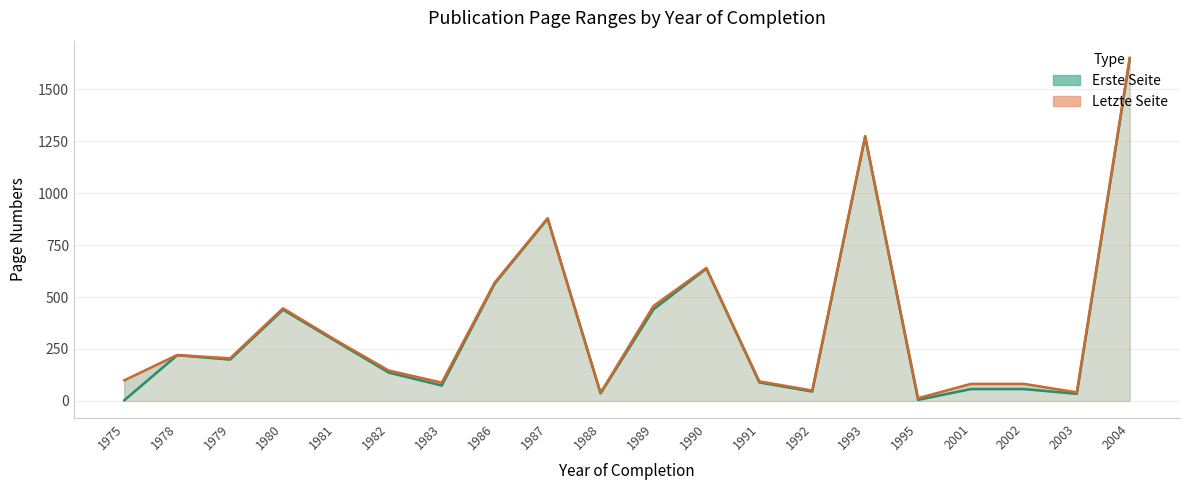

True or false: Letzte Seite line and Erste Seite line intersect in this chart.

False